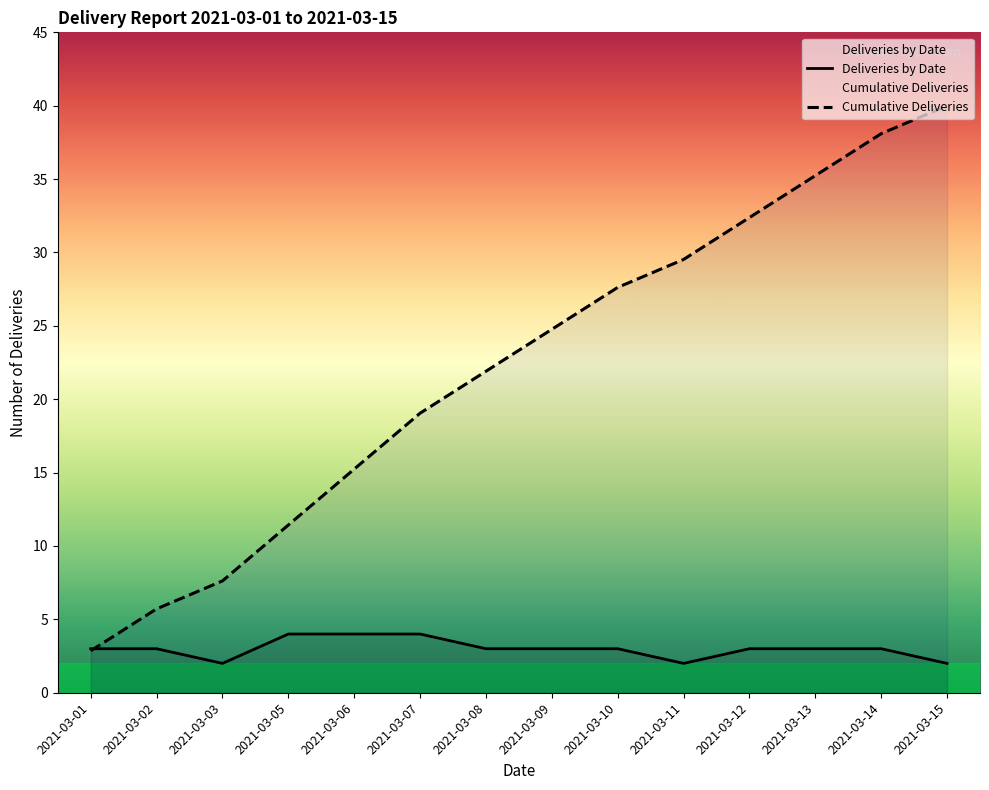

At how many categories does at least one series exceed 27?

6